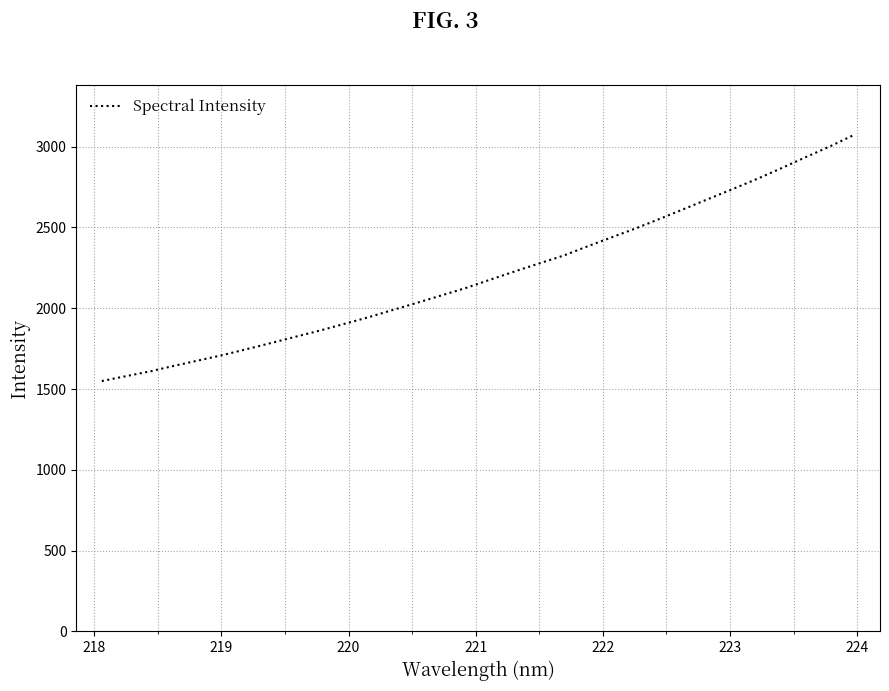

Reading left to right, extract all data points from this chart.

1549.3	1579.8	1609.7	1644.5	1677.6	1711.2	1748.2	1786.2	1824.8	1863.0	1904.1	1945.6	1990.5	2034.9	2080.5	2126.4	2177.8	2228.2	2277.5	2325.7	2383.7	2439.8	2495.7	2555.4	2616.6	2678.2	2739.5	2802.1	2868.1	2936.4	3003.3	3074.7